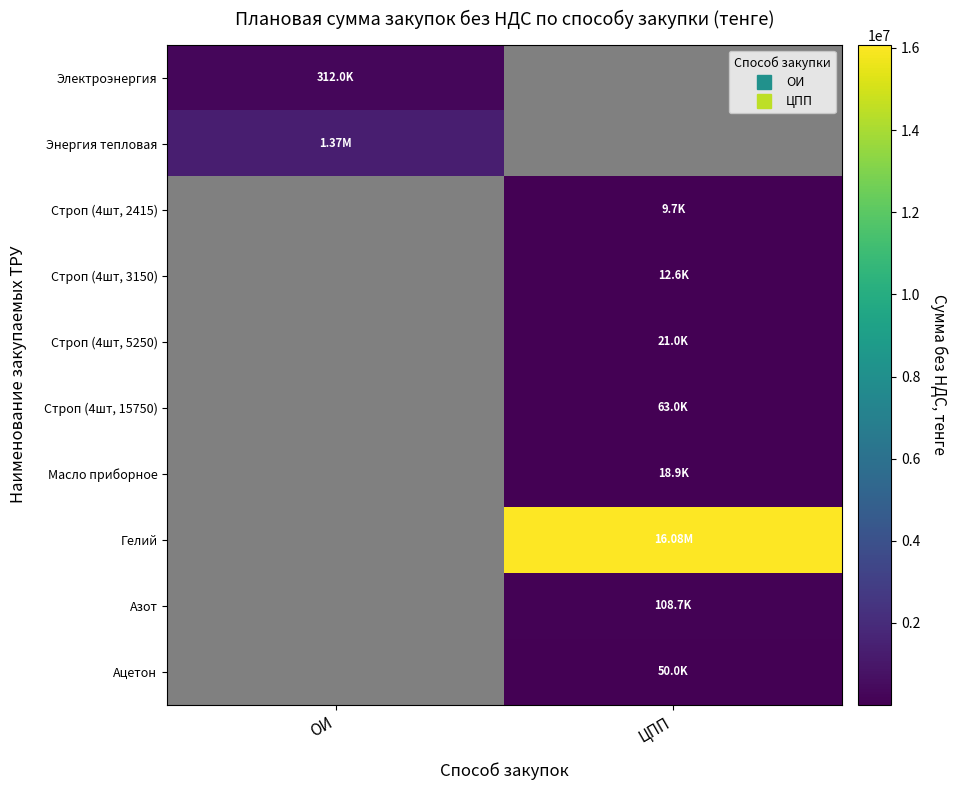

Between ЦПП and ОИ, which is larger?

ОИ